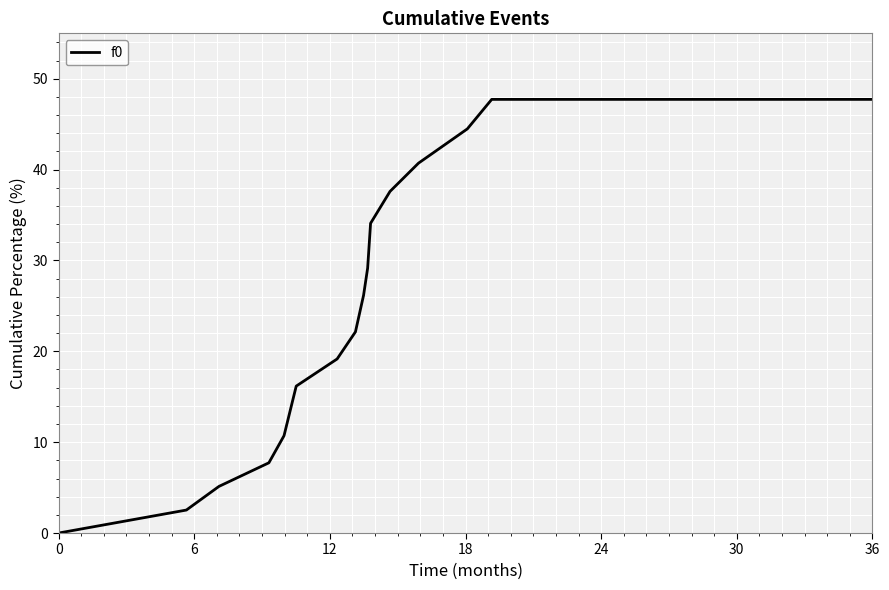

What is the difference between the maximum and minimum values?

47.7